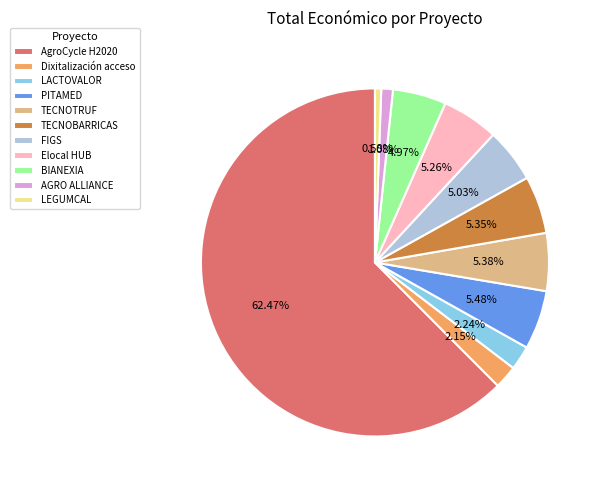

Is there a majority slice in this chart?

Yes